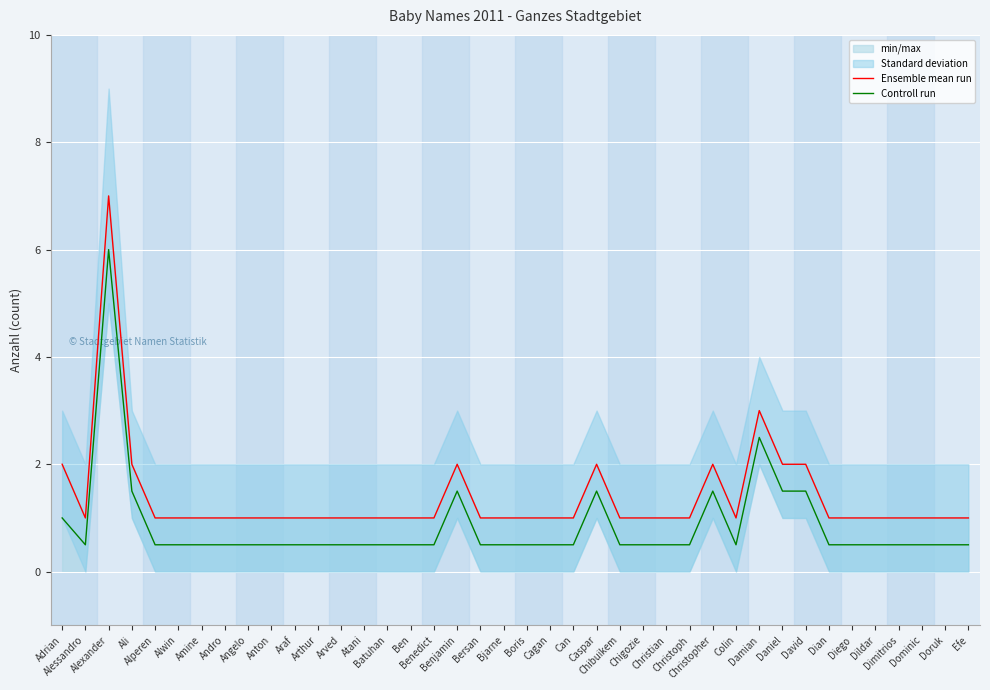

What position from the right is Benedict?

24